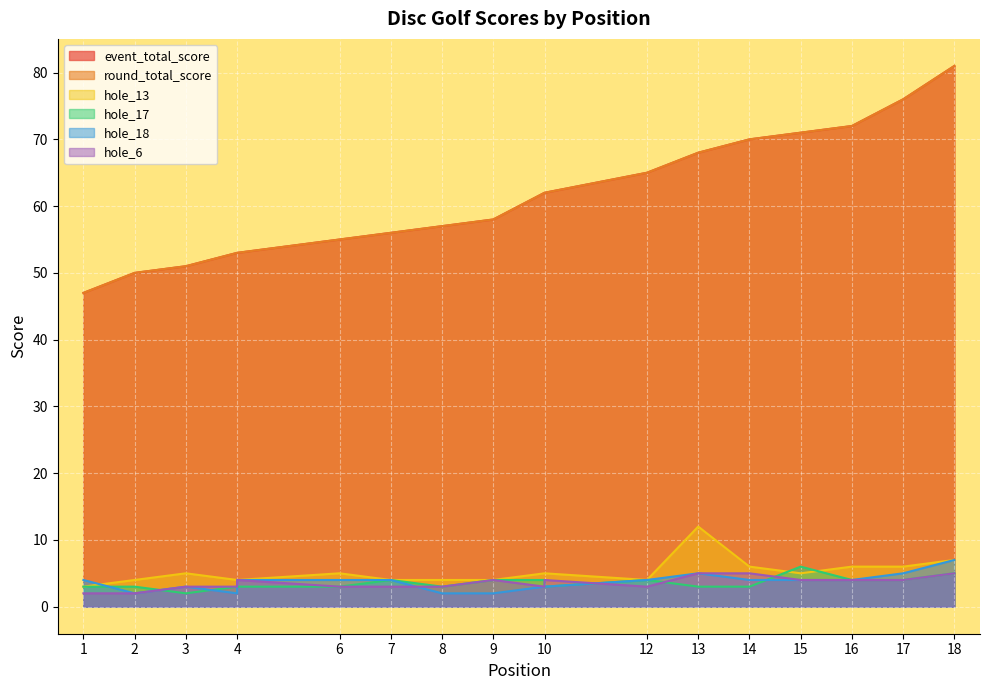

The round_total_score series shows 72 at 16. True or false?

True